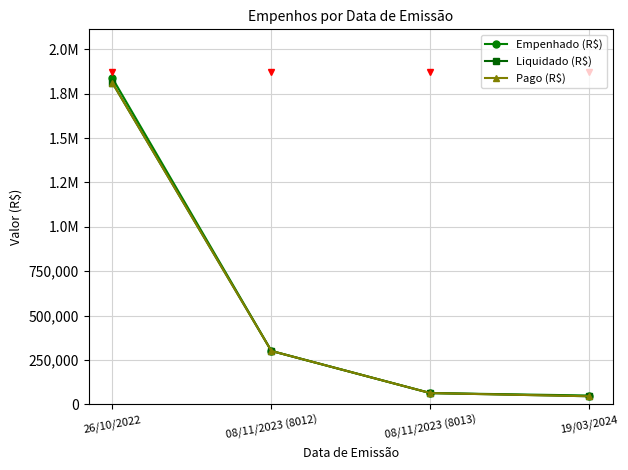

Is this an area chart (filled region under the line)?

No